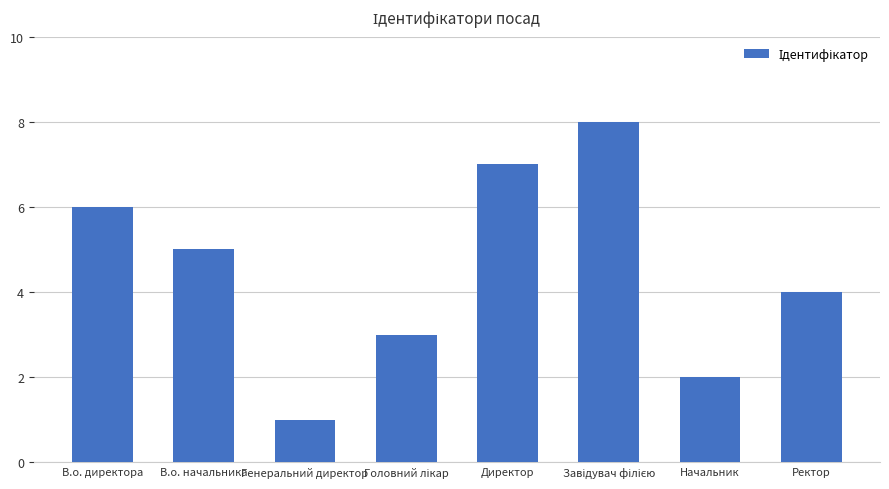

Reading right to left, transcribe all the data shown in this chart.

4	2	8	7	3	1	5	6